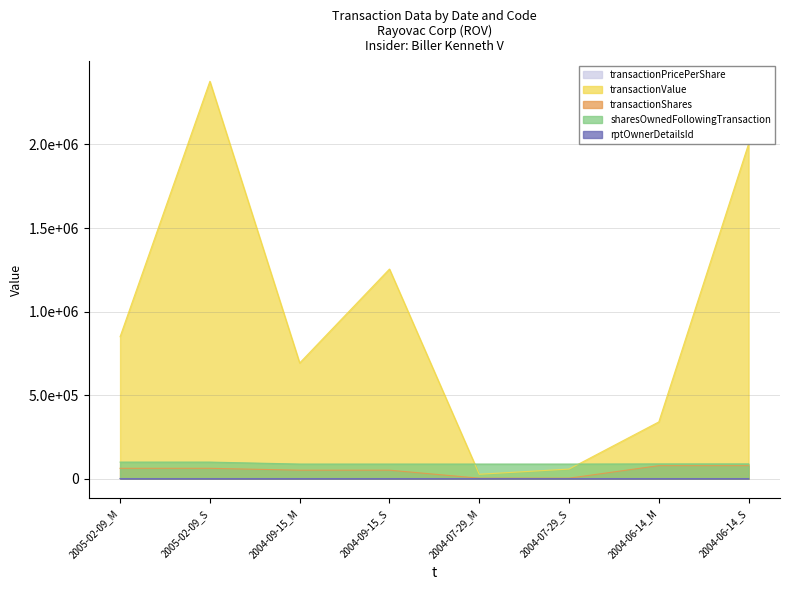

What is the smallest value displayed?

4.0